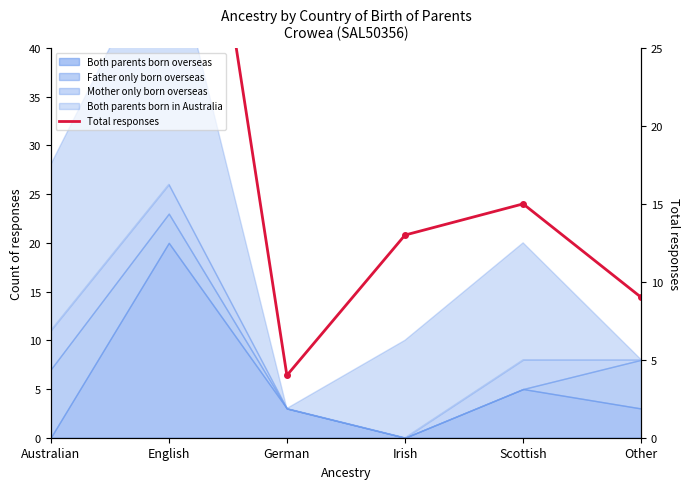

Between German and English, which is larger?

English